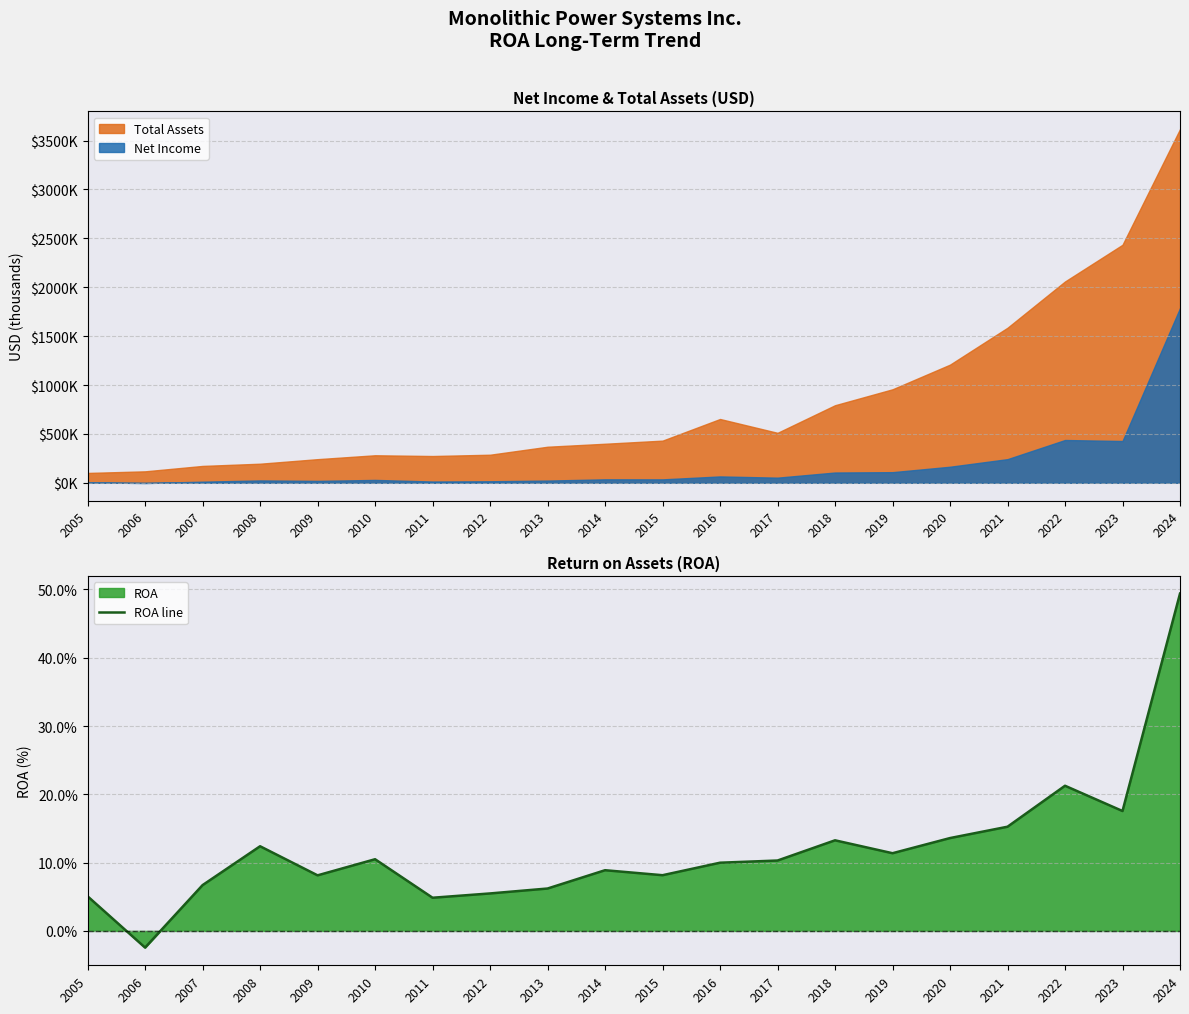

Where does the data first go above 0?

2005